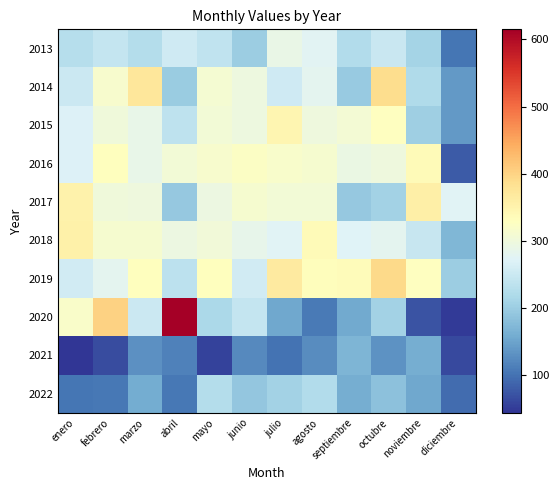

Reading left to right, list all the values displayed in this chart.

2013: enero=228	febrero=244	marzo=225	abril=255	mayo=240	junio=201	julio=291	agosto=276	septiembre=223	octubre=247	noviembre=210	diciembre=104
2014: enero=250	febrero=315	marzo=374	abril=200	mayo=310	junio=297	julio=254	agosto=282	septiembre=196	octubre=388	noviembre=222	diciembre=138
2015: enero=270	febrero=302	marzo=289	abril=236	mayo=306	junio=297	julio=346	agosto=300	septiembre=308	octubre=328	noviembre=204	diciembre=139
2016: enero=271	febrero=330	marzo=288	abril=307	mayo=314	junio=325	julio=318	agosto=313	septiembre=292	octubre=300	noviembre=337	diciembre=78
2017: enero=353	febrero=301	marzo=300	abril=194	mayo=295	junio=312	julio=306	agosto=306	septiembre=194	octubre=208	noviembre=358	diciembre=274
2018: enero=356	febrero=312	marzo=312	abril=296	mayo=303	junio=286	julio=275	agosto=338	septiembre=272	octubre=282	noviembre=245	diciembre=173
2019: enero=256	febrero=281	marzo=331	abril=234	mayo=330	junio=258	julio=367	agosto=332	septiembre=334	octubre=394	noviembre=328	diciembre=202
2020: enero=319	febrero=401	marzo=251	abril=615	mayo=217	junio=243	julio=154	agosto=108	septiembre=157	octubre=209	noviembre=72	diciembre=50
2021: enero=44	febrero=66	marzo=129	abril=114	mayo=57	junio=123	julio=101	agosto=125	septiembre=169	octubre=132	noviembre=160	diciembre=64
2022: enero=103	febrero=106	marzo=158	abril=106	mayo=225	junio=193	julio=208	agosto=224	septiembre=161	octubre=186	noviembre=155	diciembre=94